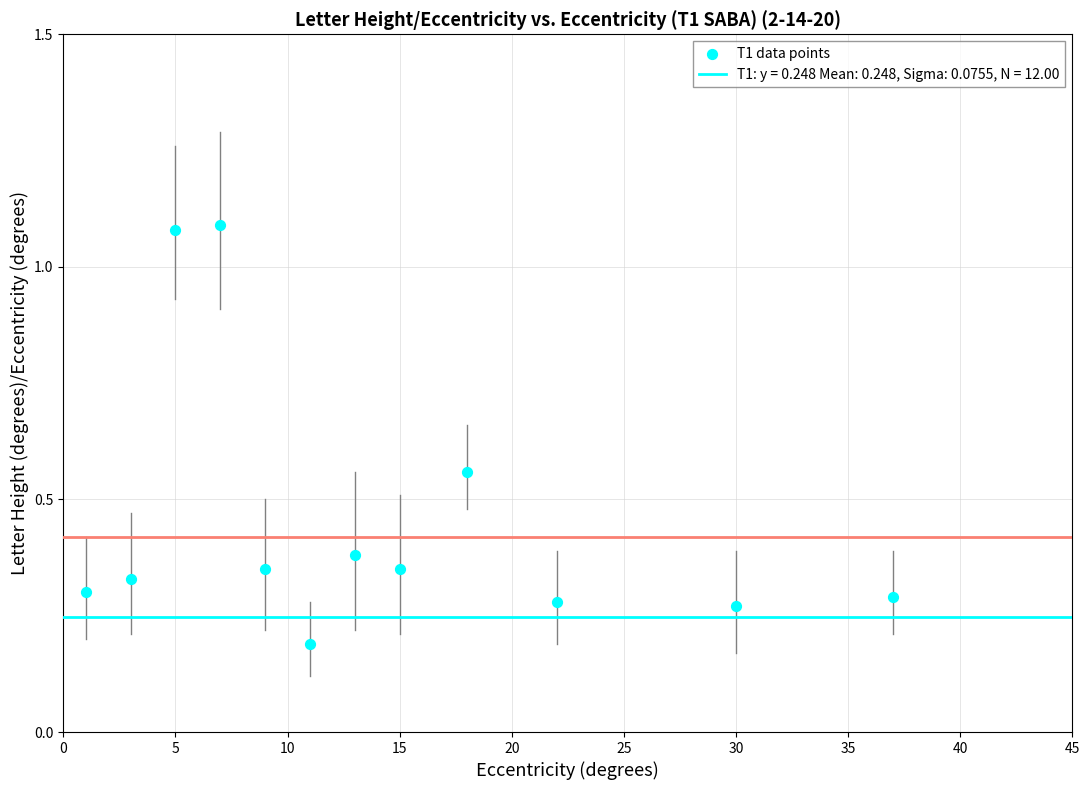

What is the average Y value?

0.5